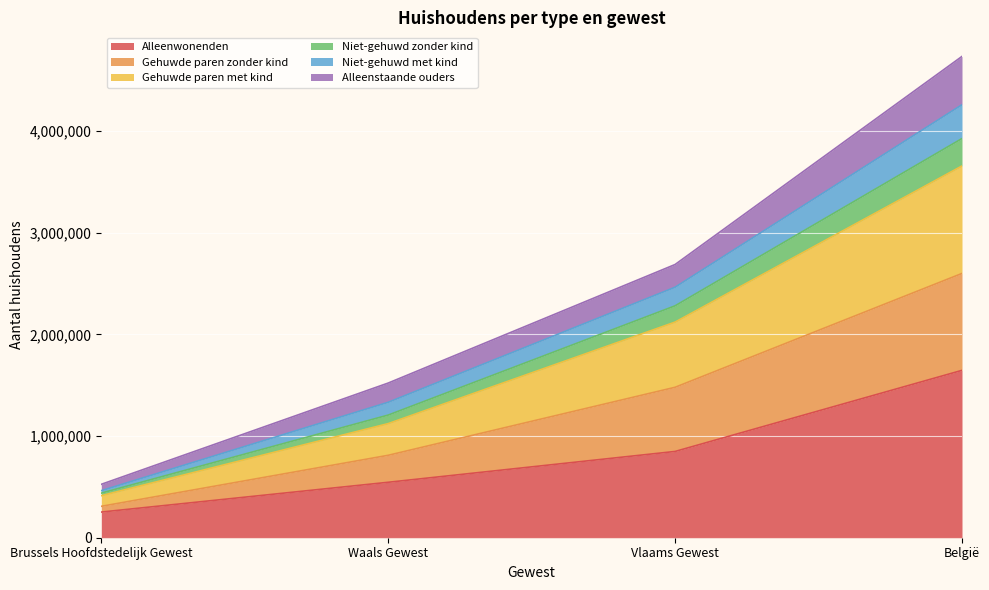

What is the minimum value for Alleenwonenden?

252404